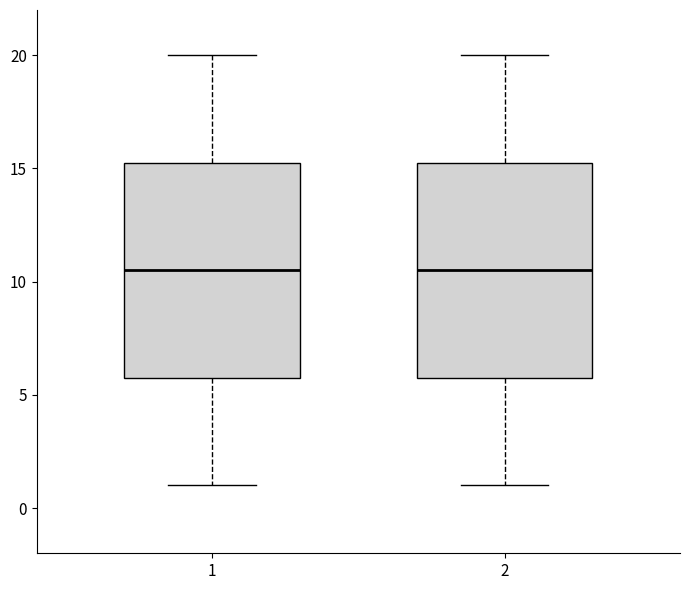

Reading left to right, read every box against the y-axis: the position of its median line, the range the box covers, and the ends of its whiskers. The values are not printed on the chart, so give them approximately, as read against the axis.

1: median 10.5, box 6.0 to 15.5, whiskers 1.0 to 20.0
2: median 10.5, box 6.0 to 15.5, whiskers 1.0 to 20.0